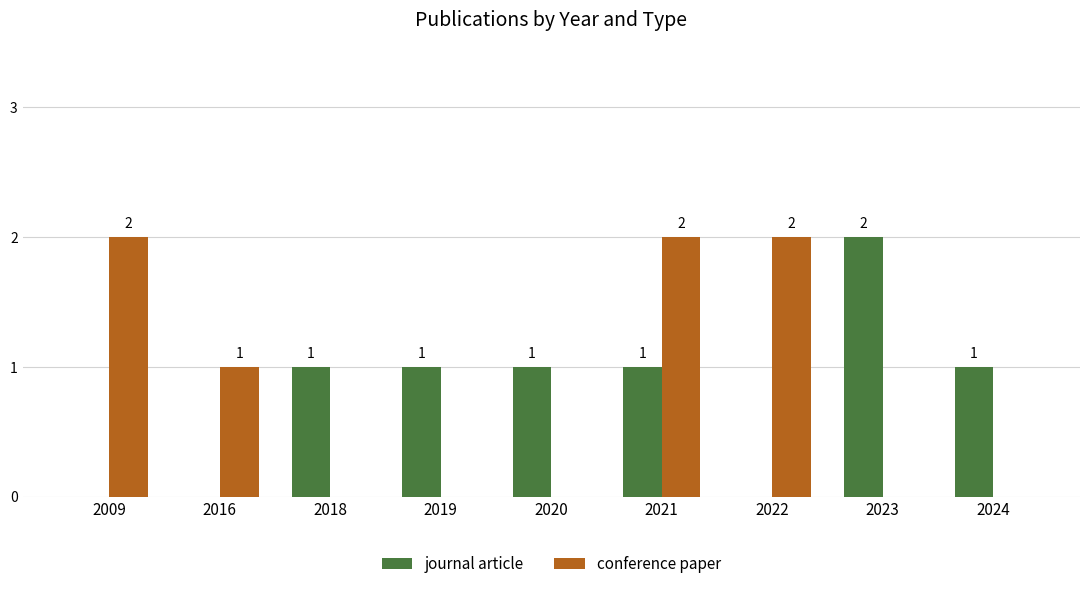

What is the sum of all journal article values?

7